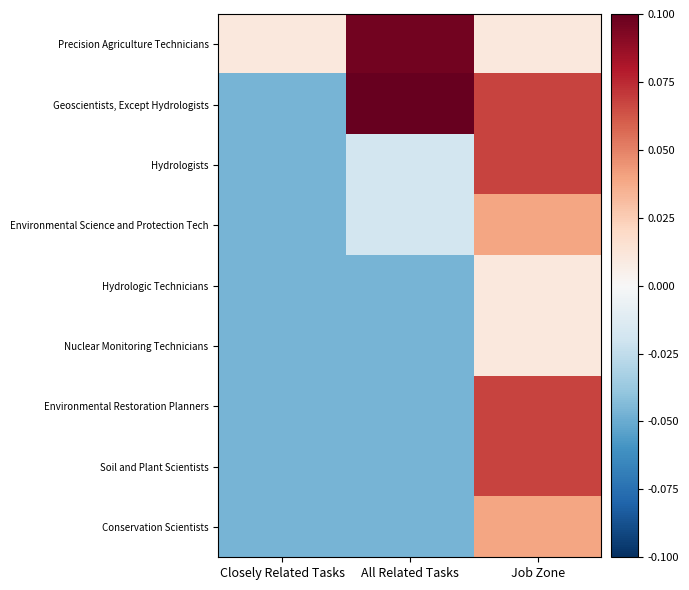

What is the maximum value shown in the chart?

0.2